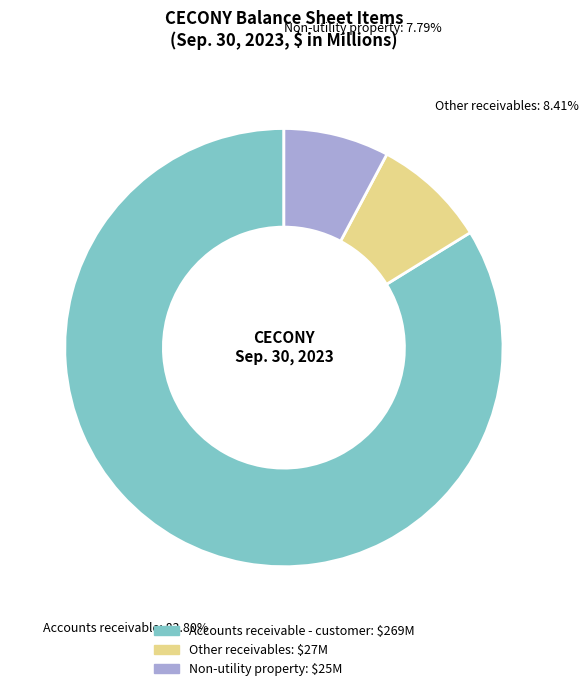

Is there a majority slice in this chart?

Yes